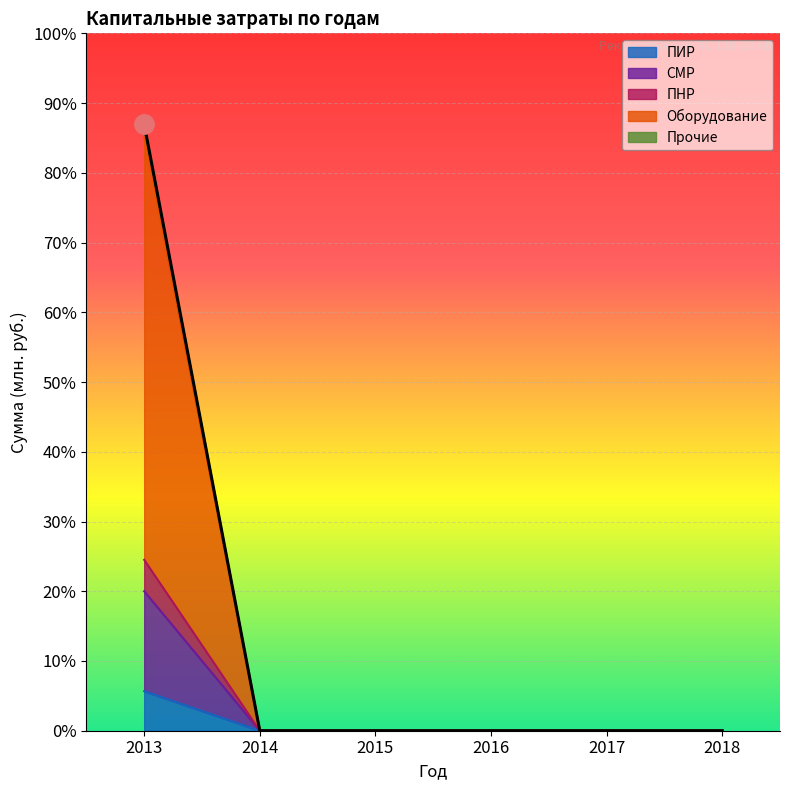

What is the difference between the СМР values at 2013 and 2015?

443.4